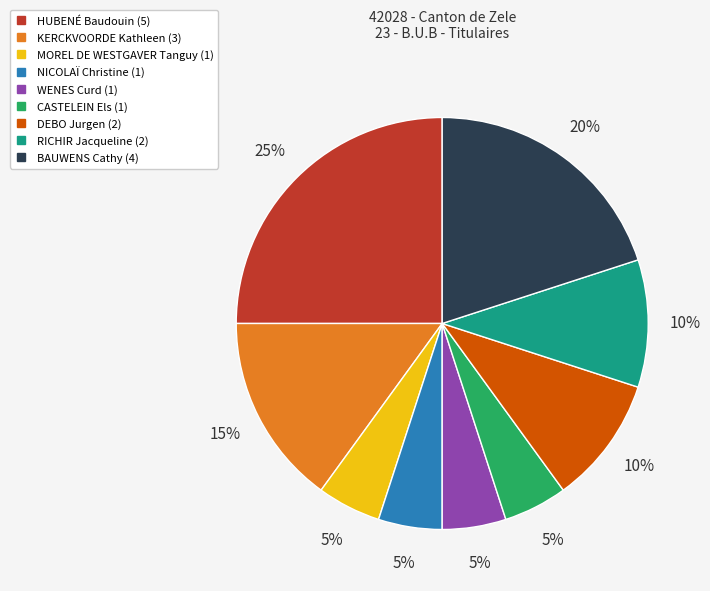

True or false: DEBO Jurgen accounts for 1% of the total.

False